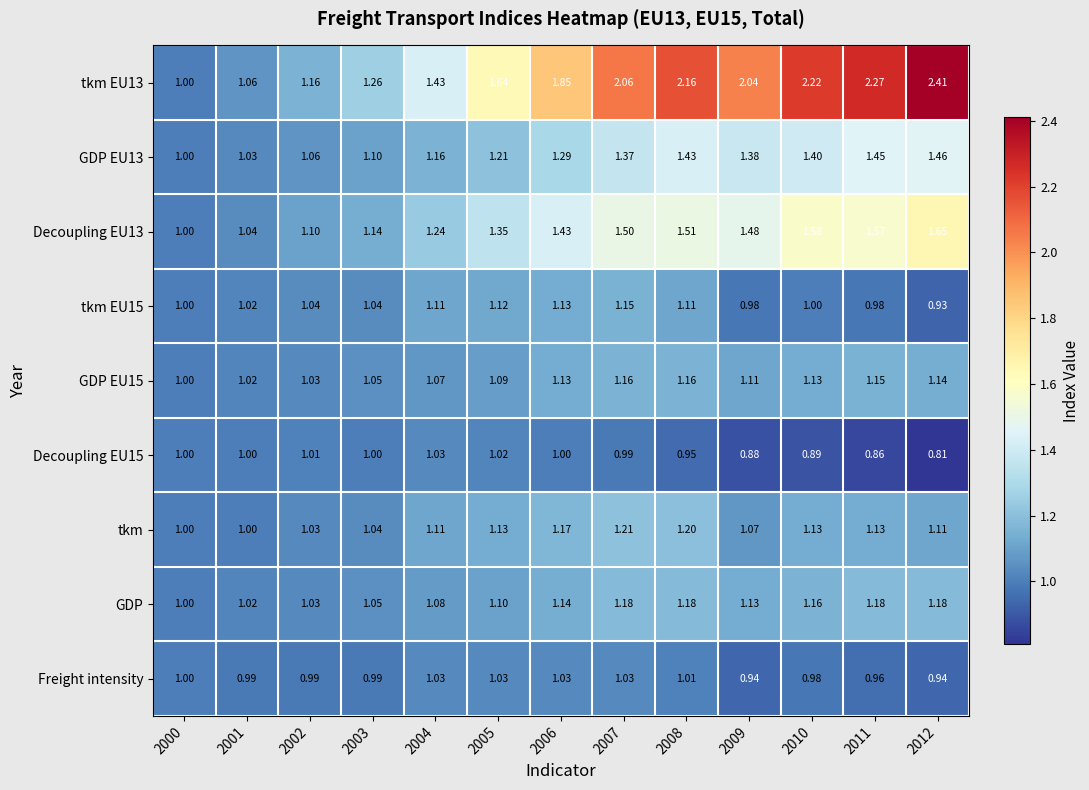

Is the value of tkm EU15 at 2012 greater than the value of tkm at 2003?

No